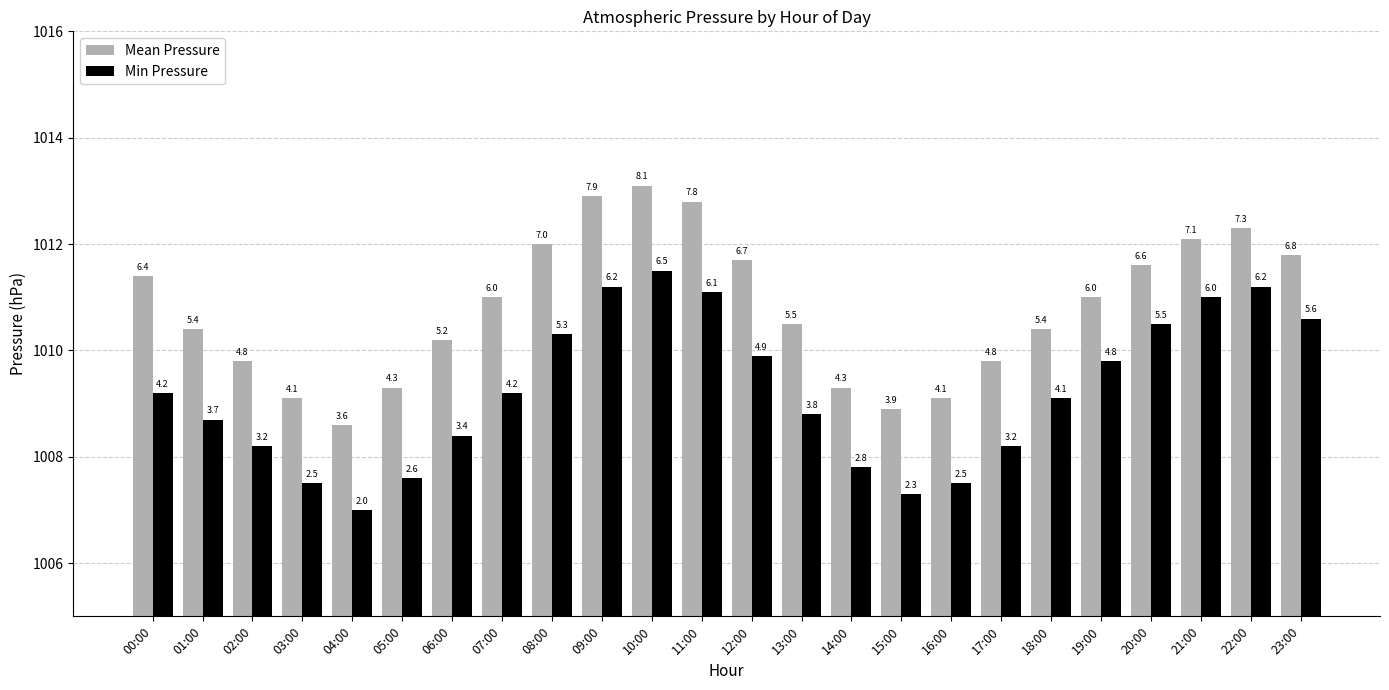

What is the total value across all series at 03:00?

2016.6